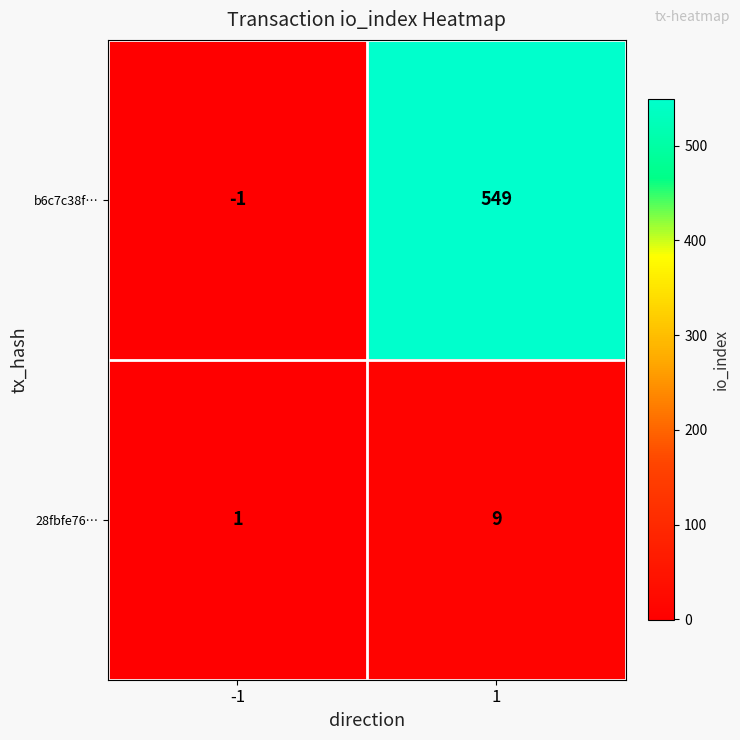

List the series in order of their overall mean, lowest first.

28fbfe76…, b6c7c38f…